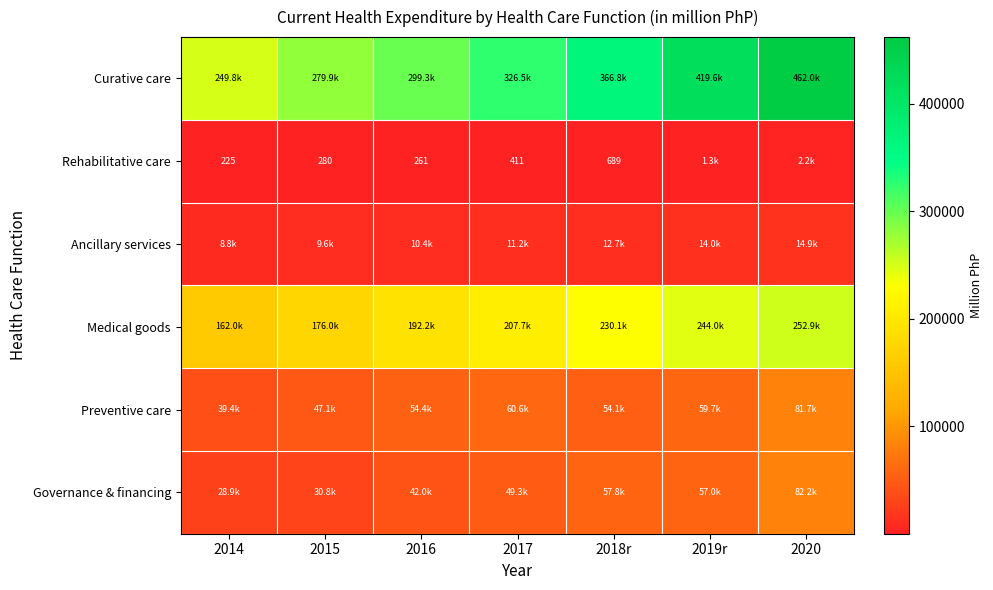

How many data points in Ancillary services are above 11241?

4